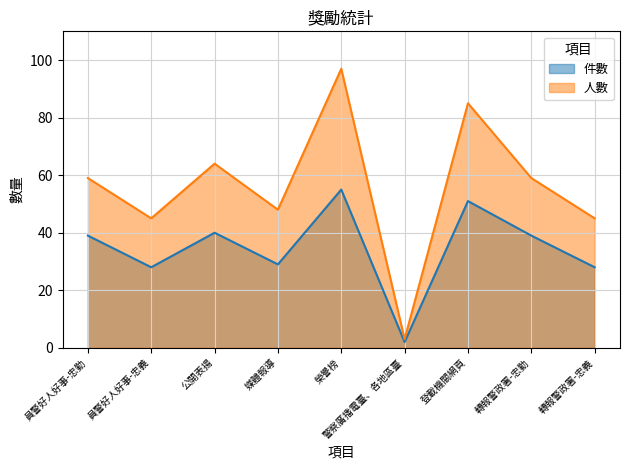

True or false: 件數 and 人數 intersect in this chart.

False